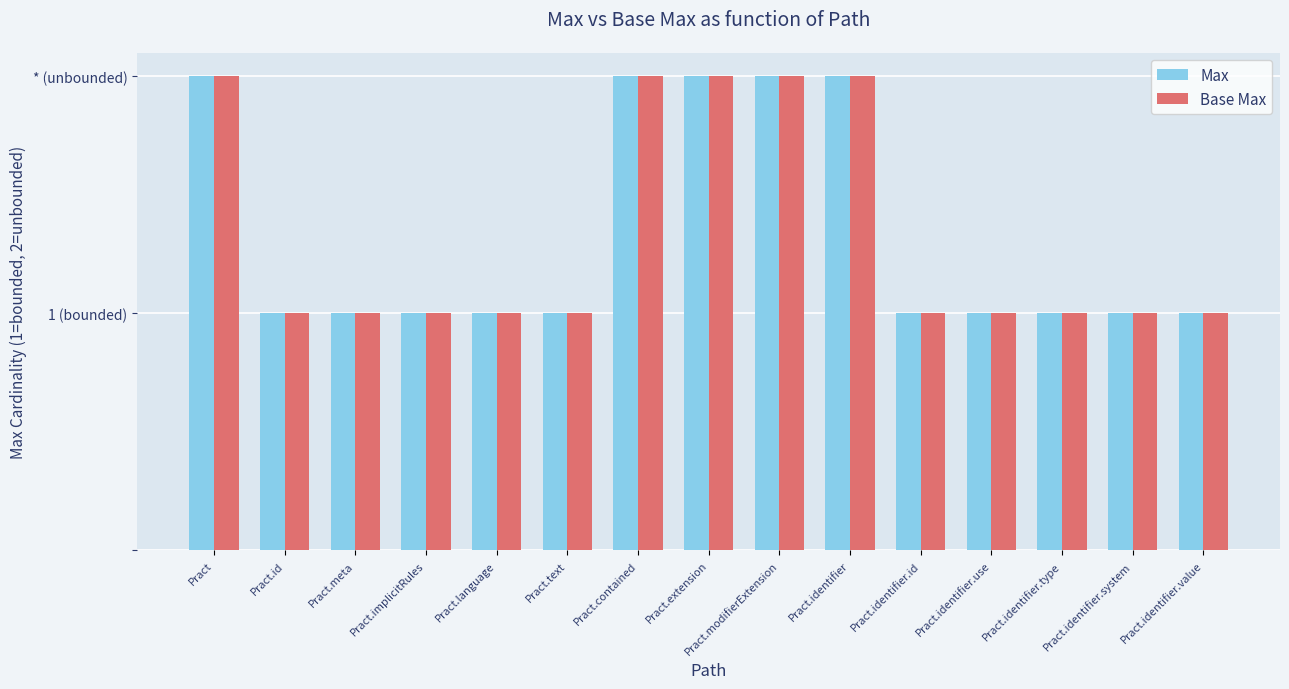

At Pract.identifier.value, list the series in order from smallest to largest.

Max, Base Max